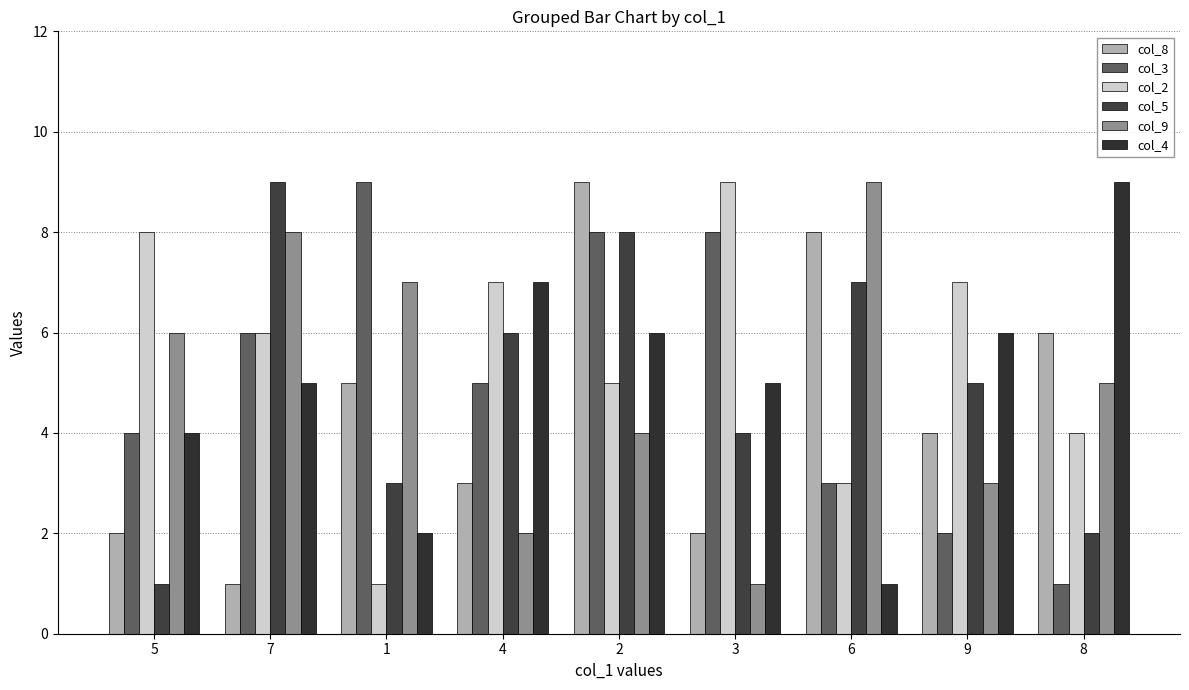

What is the smallest value displayed?

1